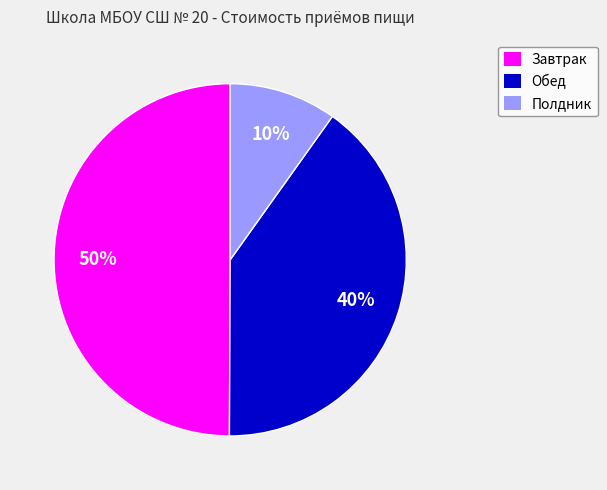

Which has a higher value, Завтрак or Полдник?

Завтрак